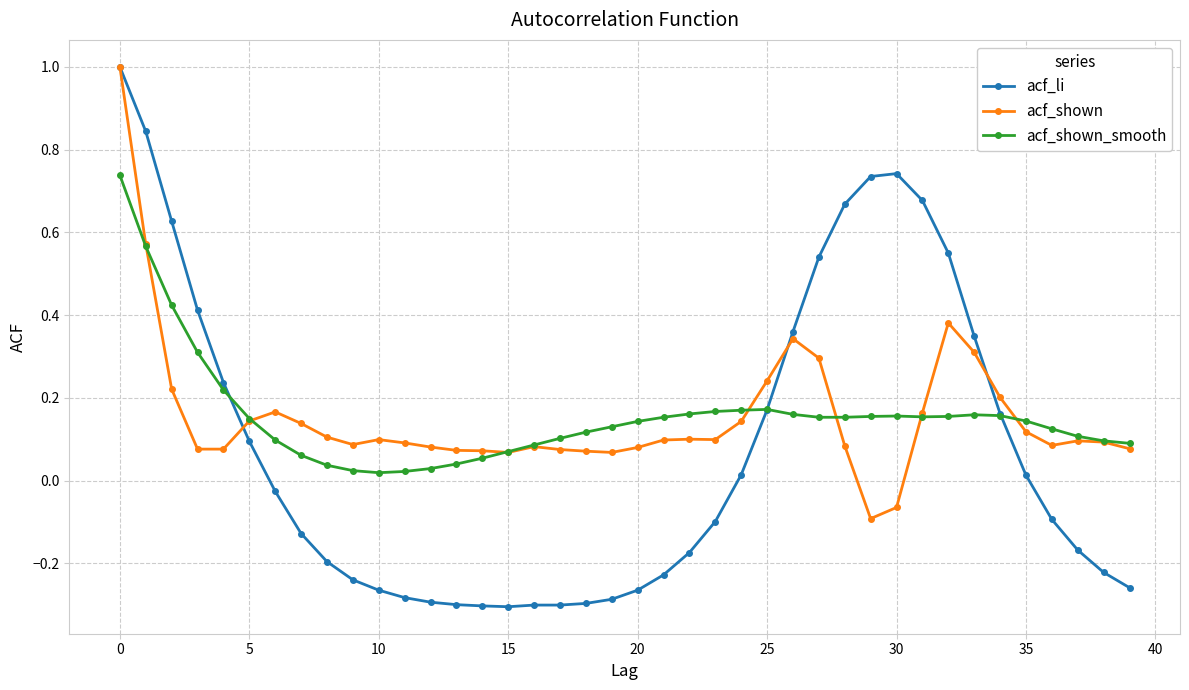

What is the greatest value displayed?

1.0